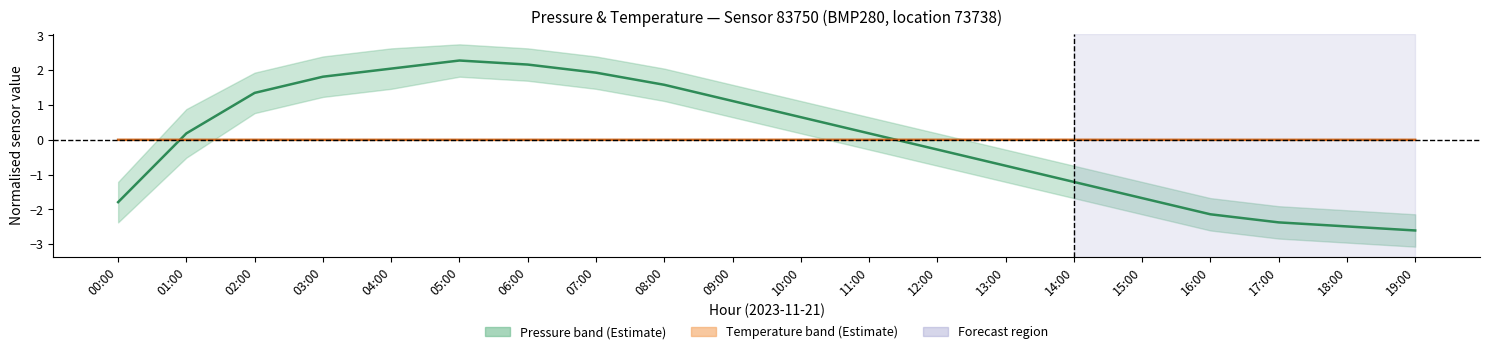

The Pressure mid series shows 1.9 at 07:00. True or false?

True